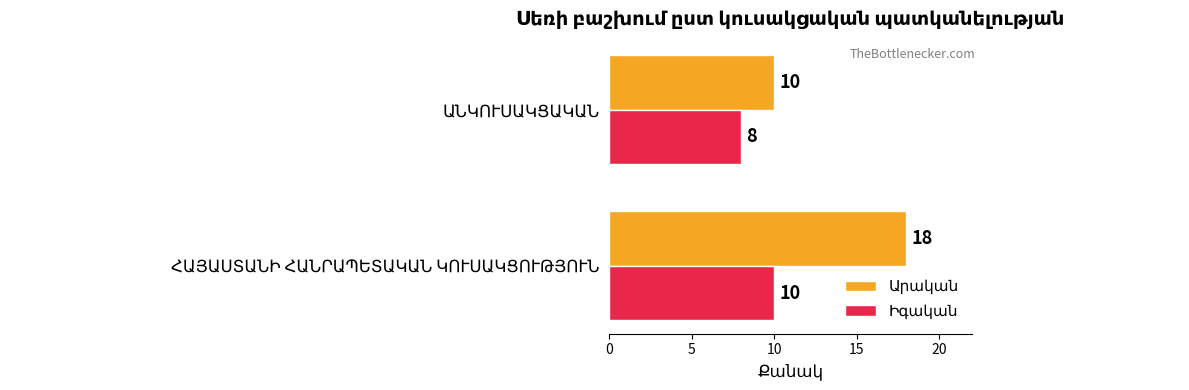

Count the number of data series in this chart.

2